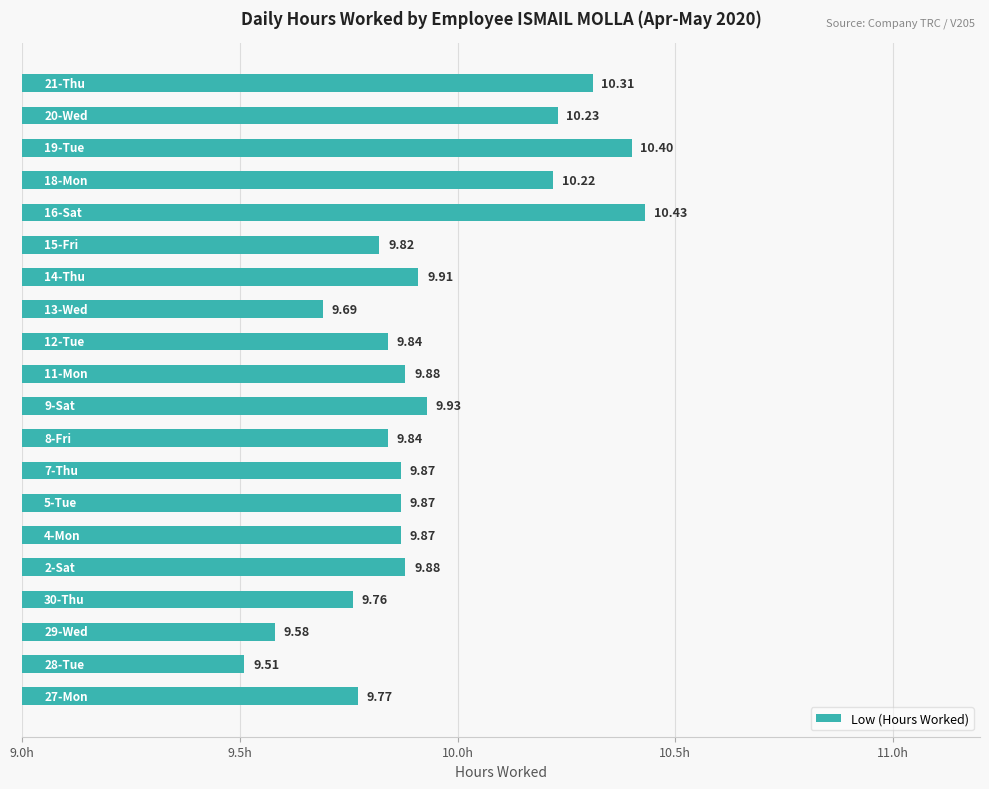

What is the difference between the second highest and minimum values?

0.9